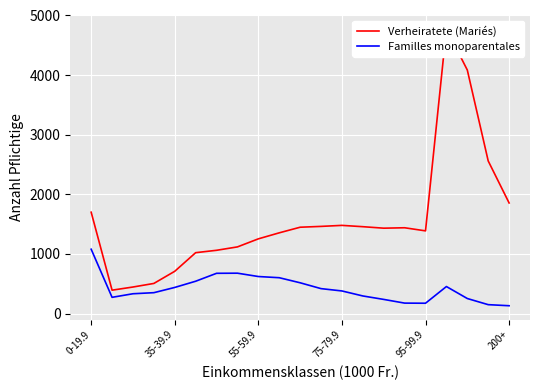

Is the value of Verheiratete (Mariés) at 10 greater than the value of Familles monoparentales at 19?

Yes